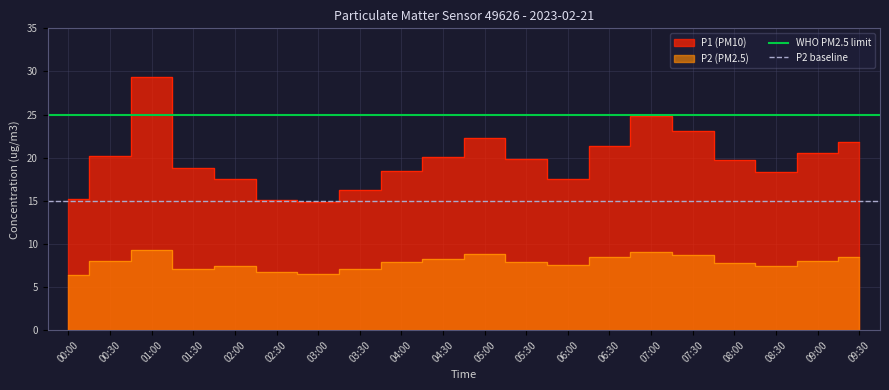

Count the number of data series in this chart.

2